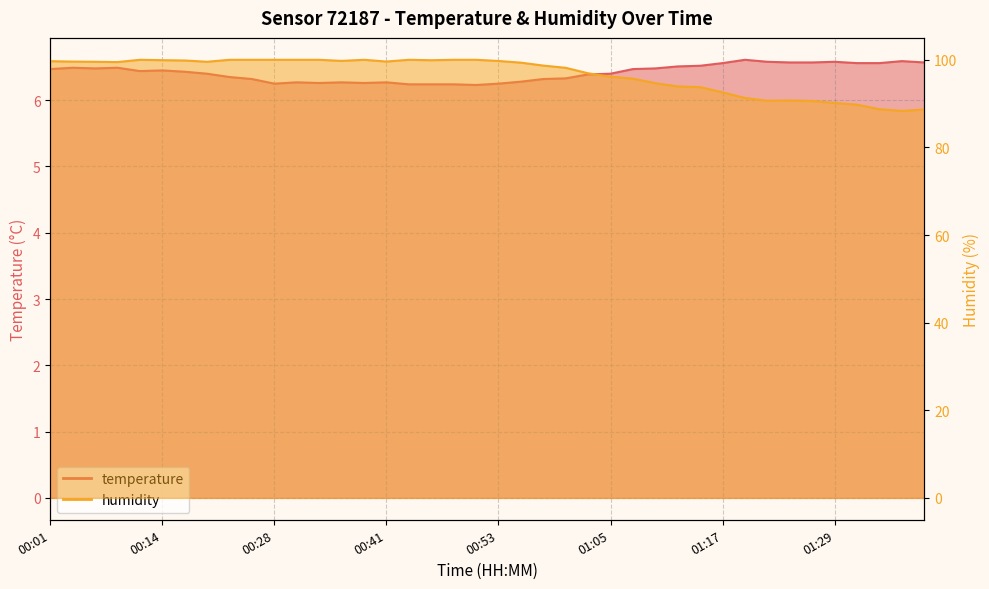

What is the total value across all series at 00:38?

106.3